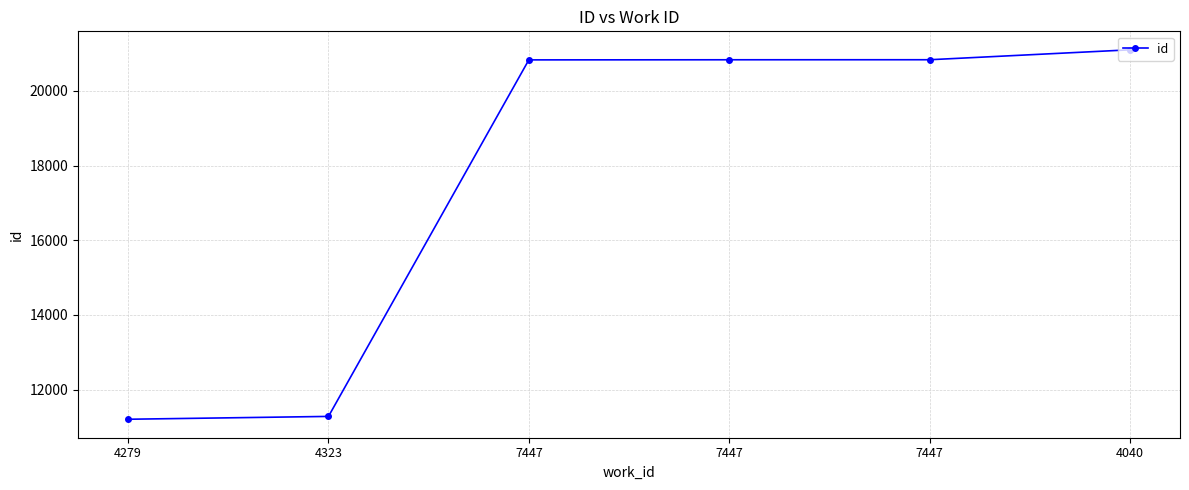

What is the sum of the values at 4040 and 4323?

32382